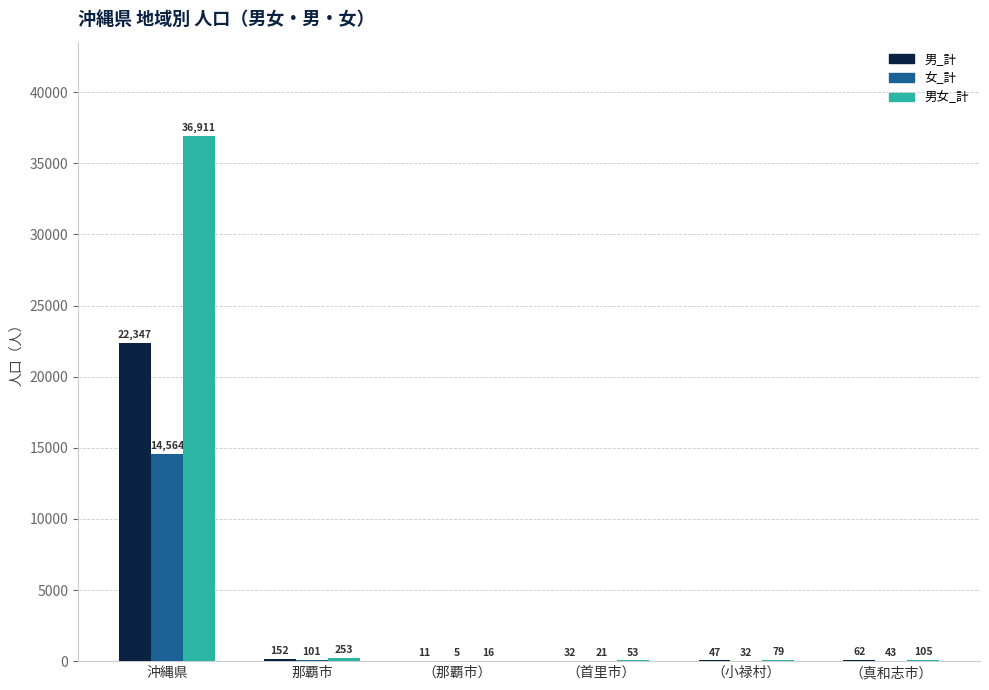

Are the bars grouped side by side (vs. stacked)?

Yes